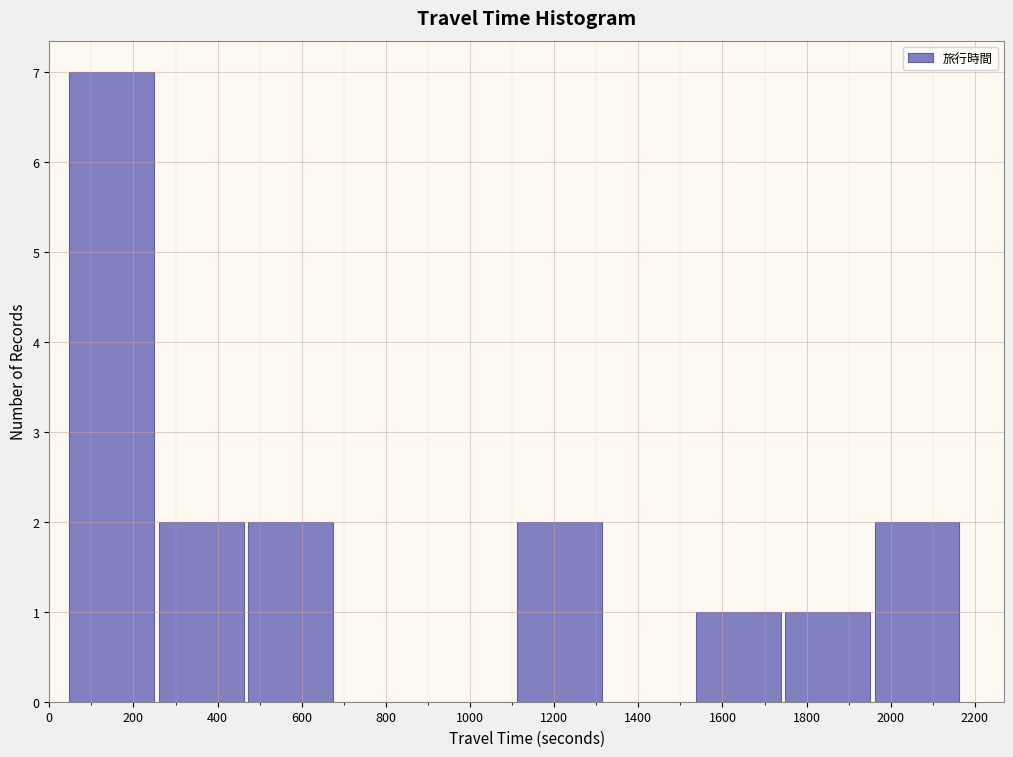

Which range on the x-axis has the tallest bar?

40 to 260